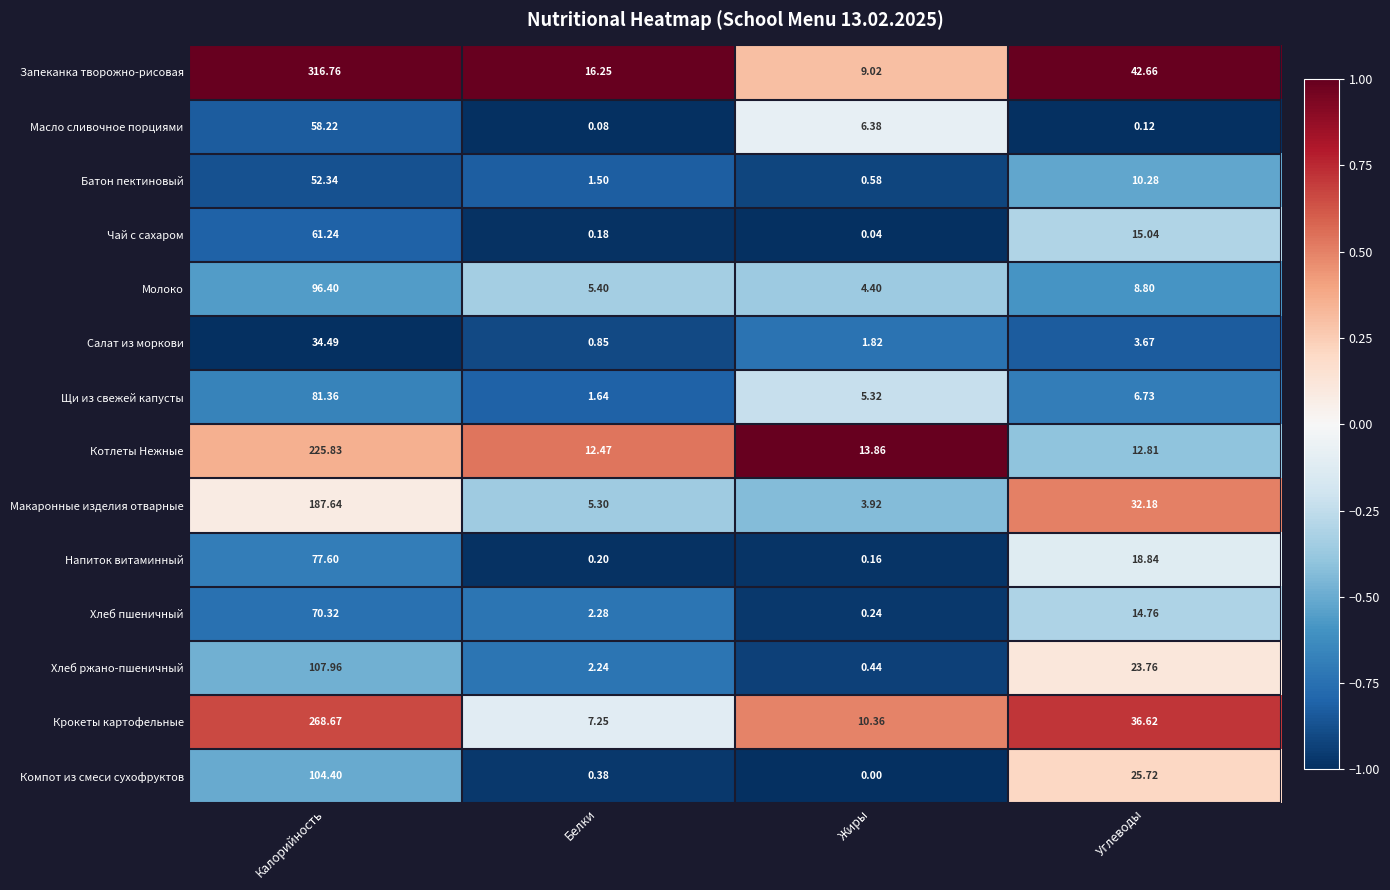

Which label corresponds to the largest value in the chart?

Калорийность